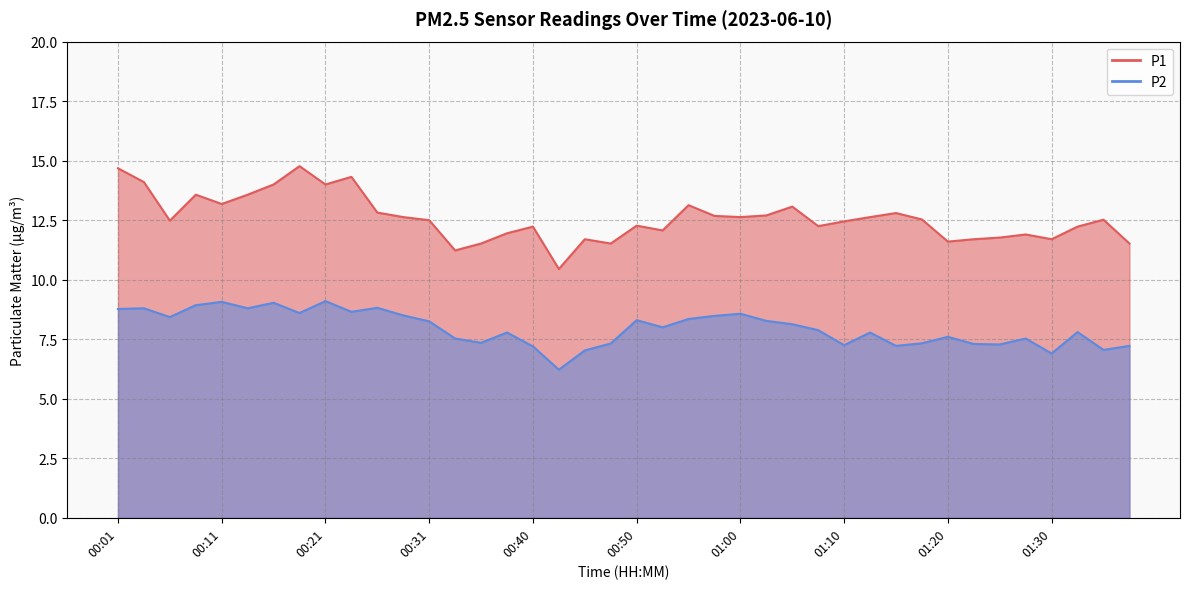

What is the difference between the P1 values at 01:05 and 00:33?

1.8